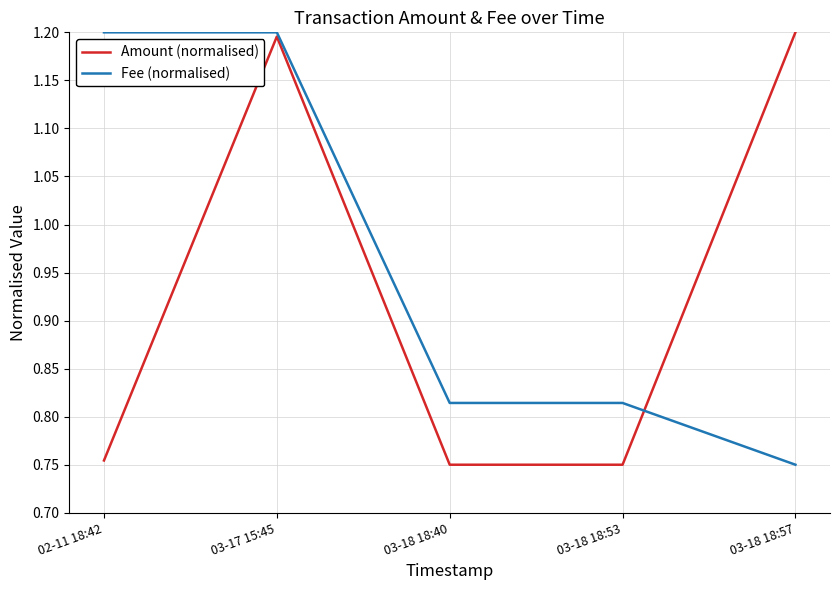

How many Amount (normalised) values are between 0 and 1?

3